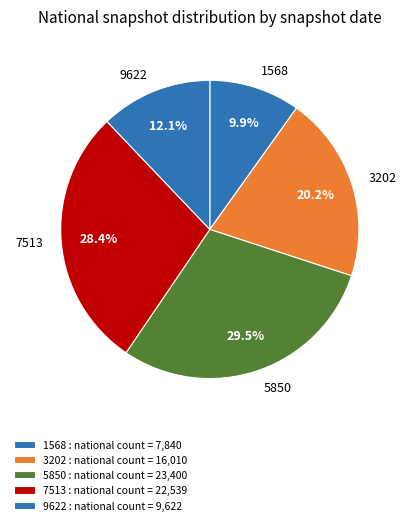

Does 7513 account for over 50% of the chart?

No